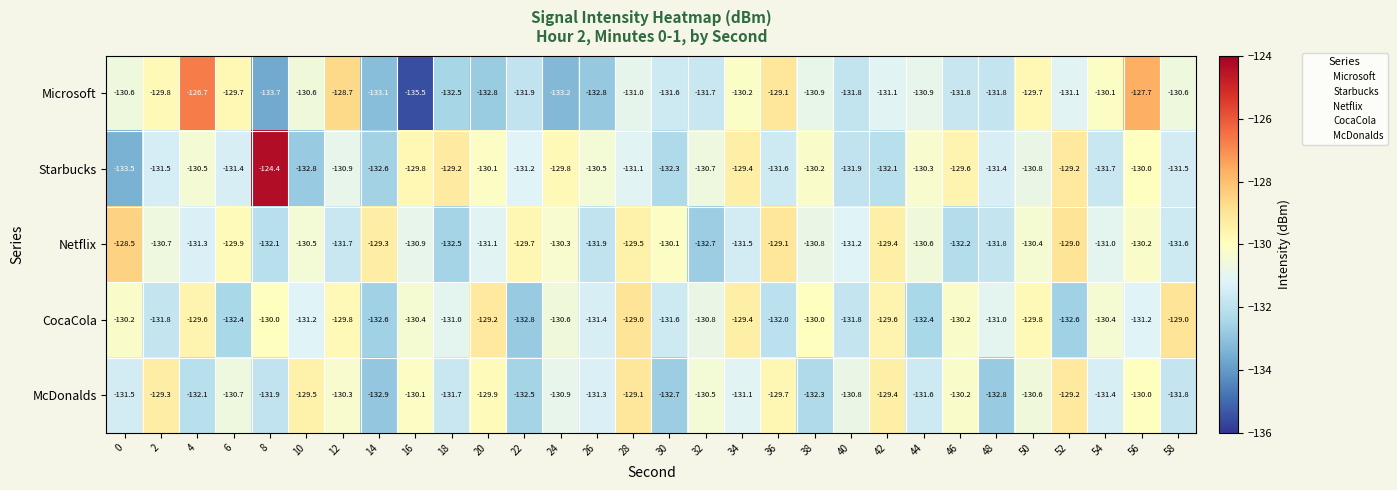

At which category is the sum across all series the highest?

56